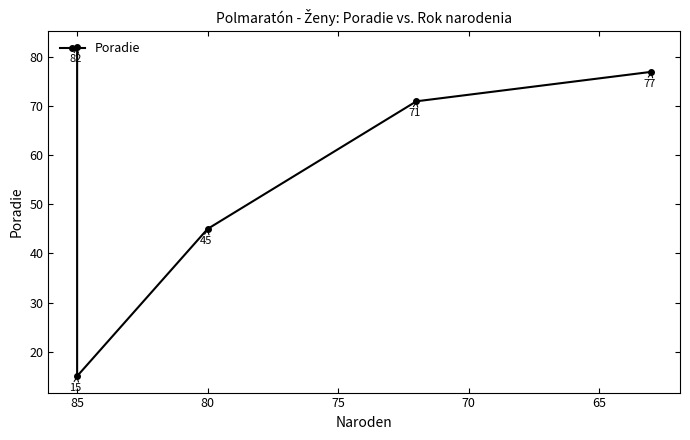

How many distinct data groups are displayed?

1